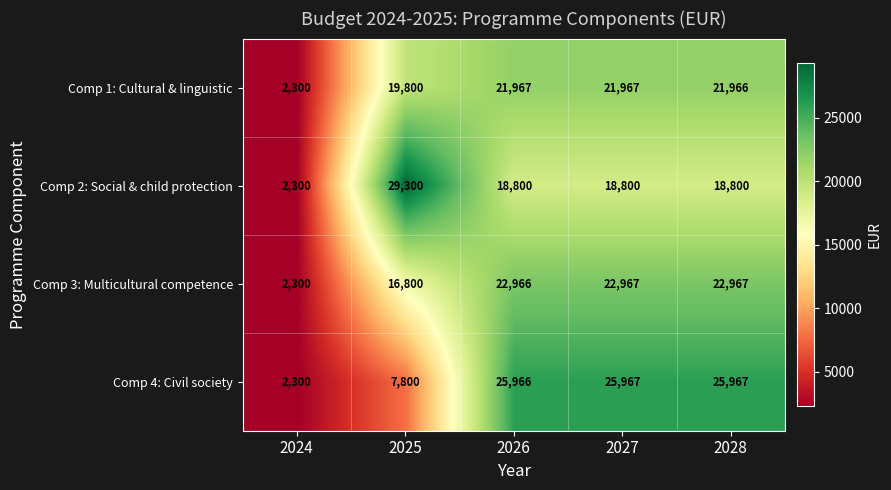

The value of Comp 4: Civil society at 2028 is 12868. True or false?

False